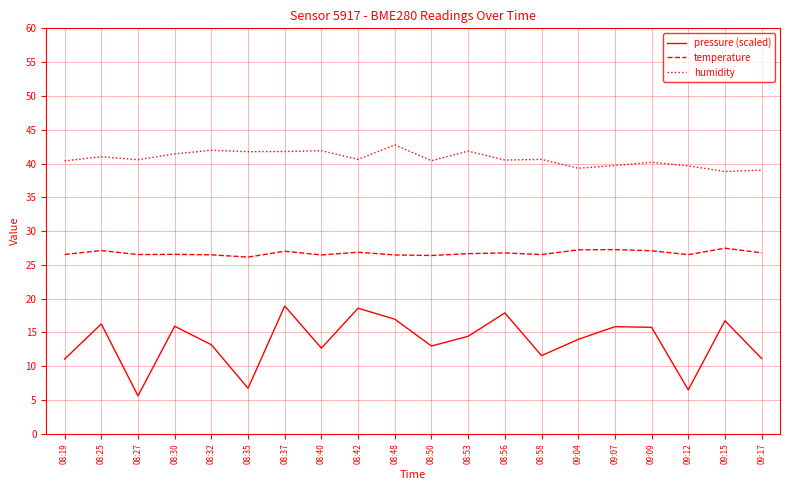

The temperature series shows 5.6 at 08:35. True or false?

False